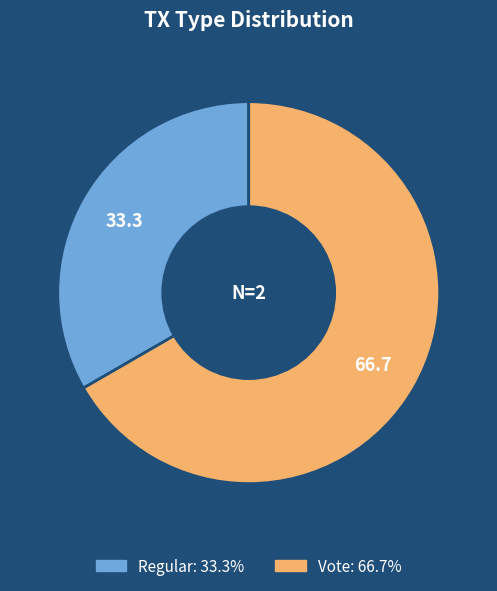

Between Vote and Regular, which is larger?

Vote